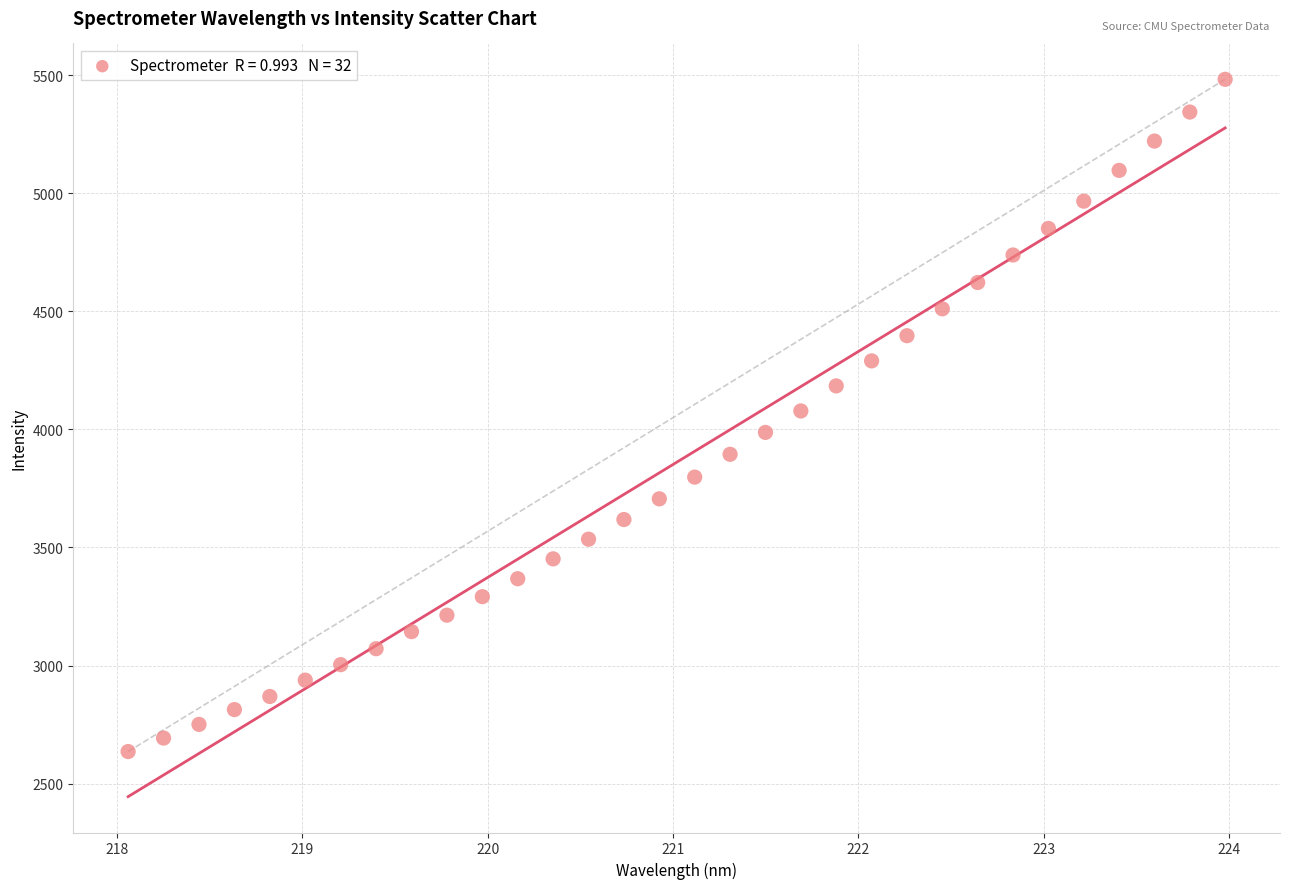

What is the range of X values (max minus min)?

5.9